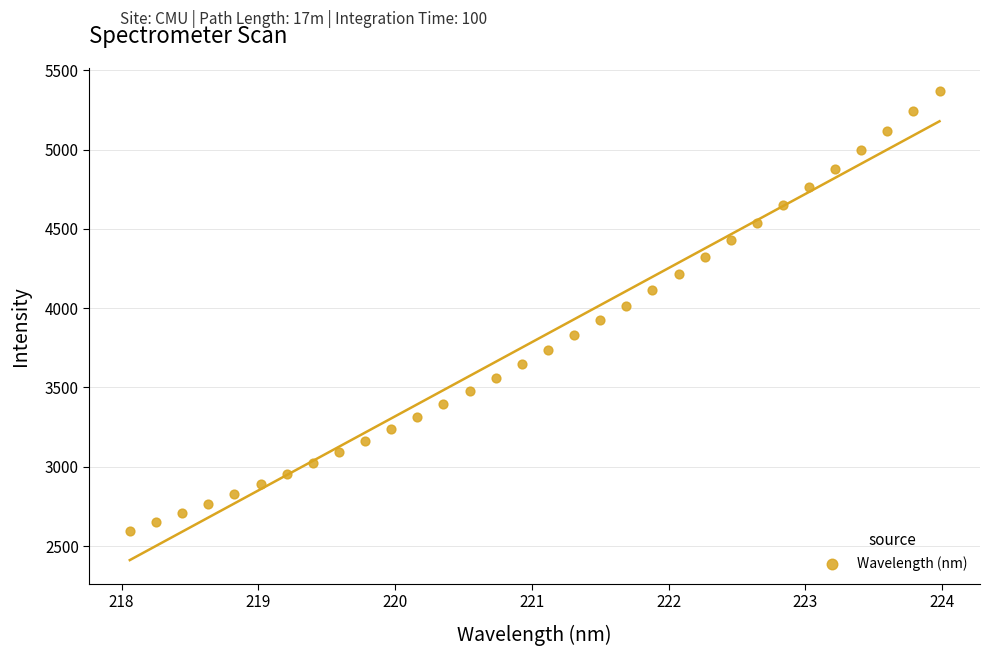

What is the range of X values (max minus min)?

5.9